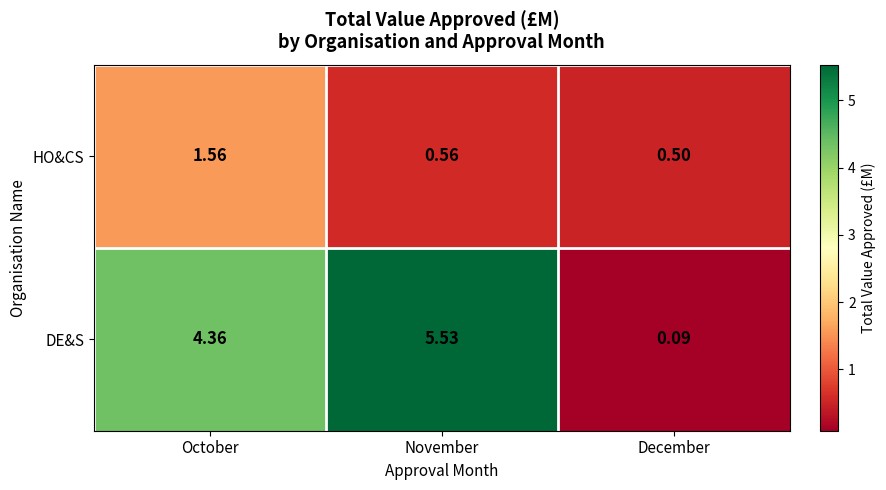

At which label does HO&CS reach its minimum?

December